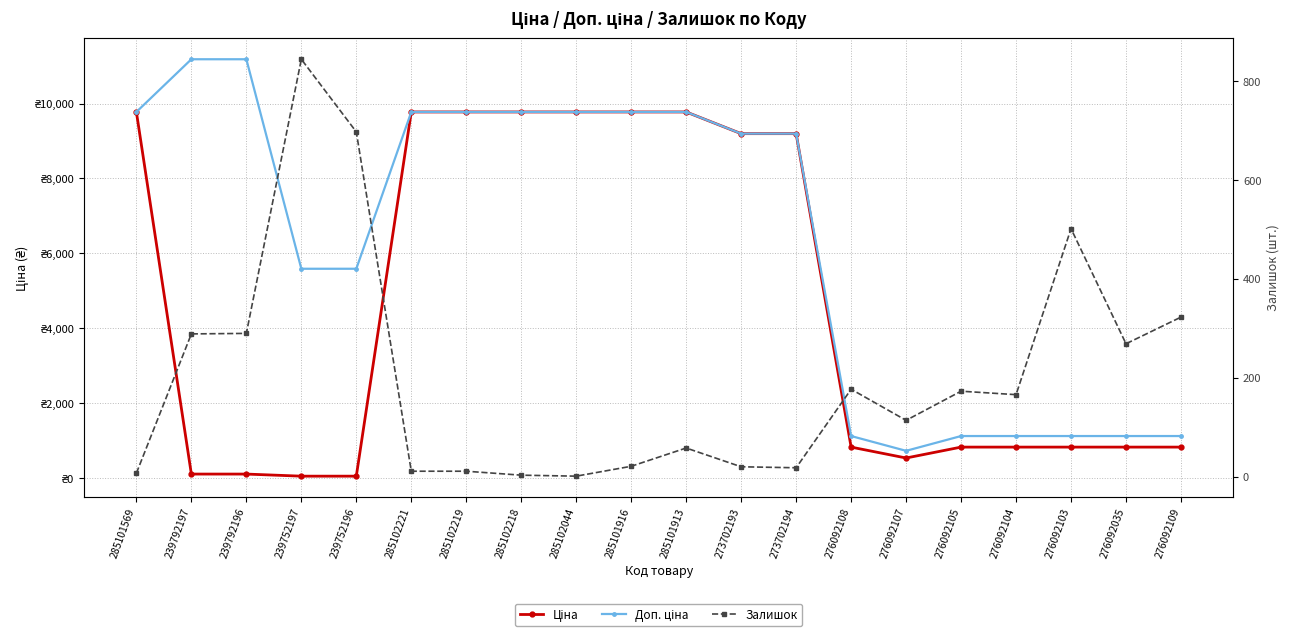

Between which two adjacent categories do Ціна and Залишок first intersect?

285101569 and 239792197